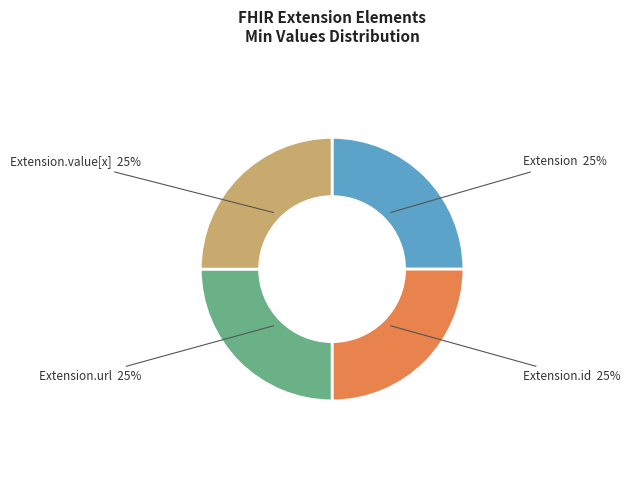

Is there a majority slice in this chart?

No